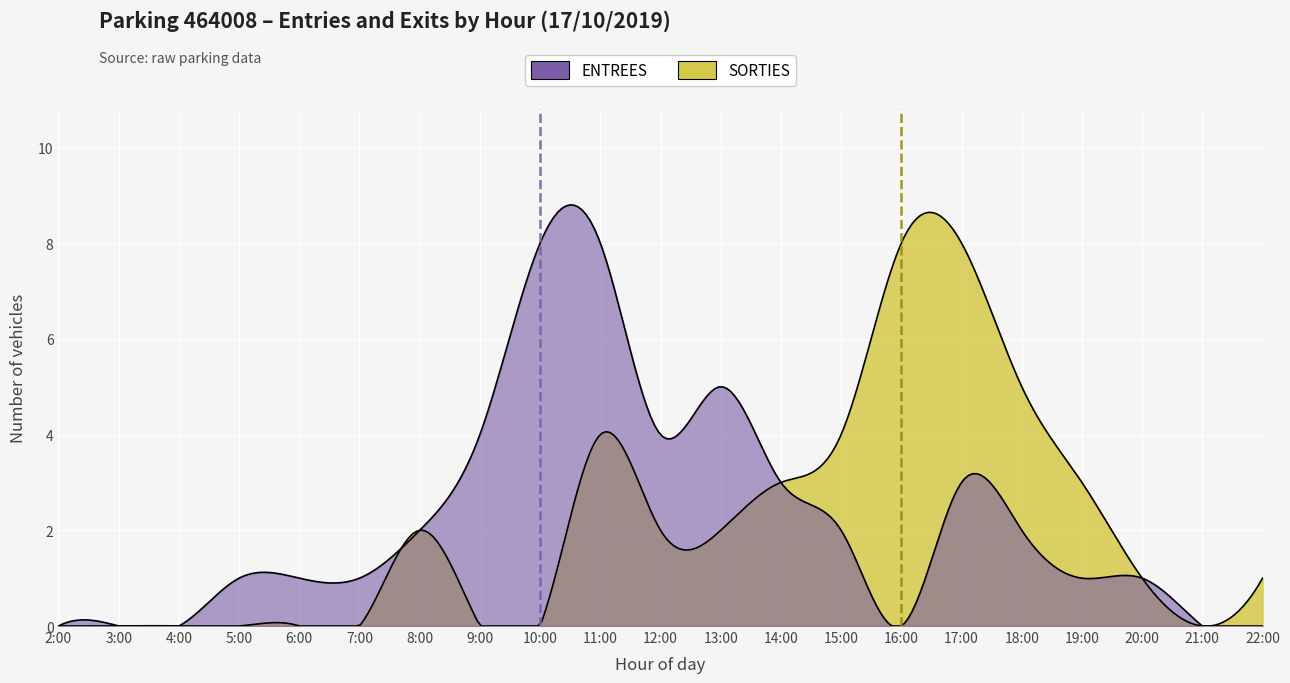

Which has a higher value, 2 or 12?

12